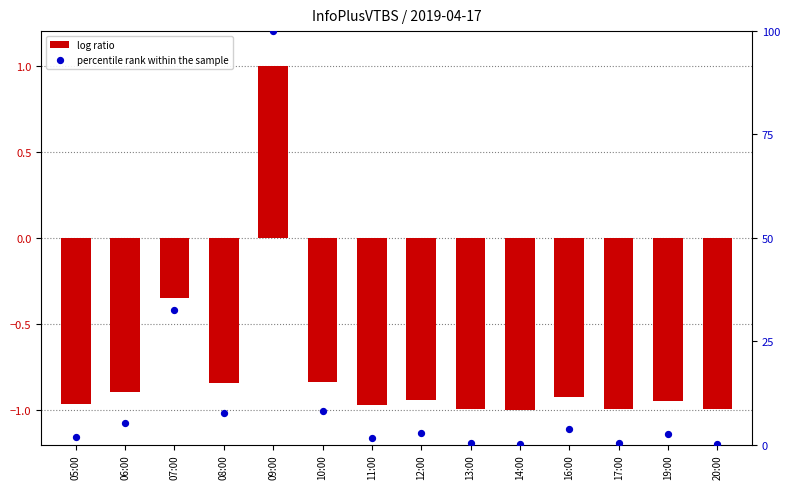

What is the total value across all series at 09:00?

101.0